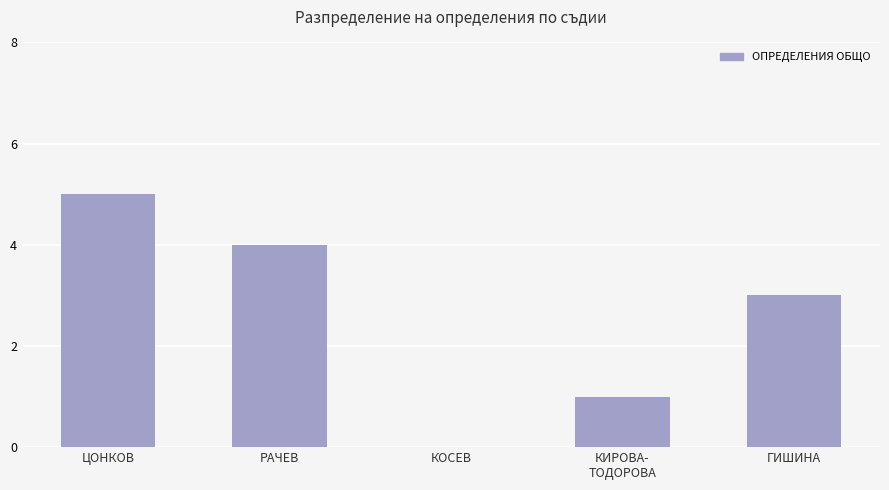

Which label corresponds to the largest value in the chart?

ЦОНКОВ